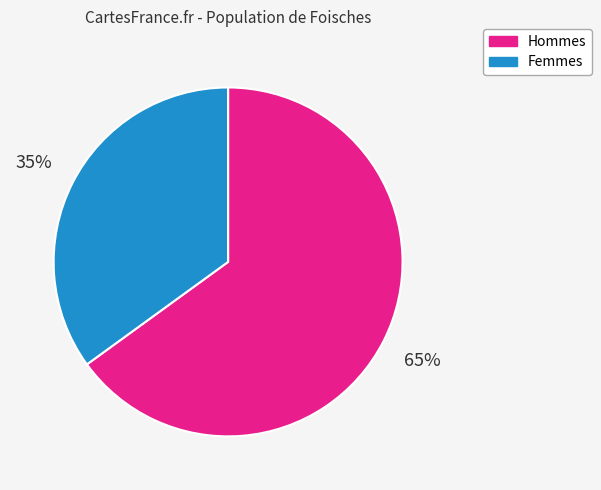

Does any single category account for the majority?

Yes